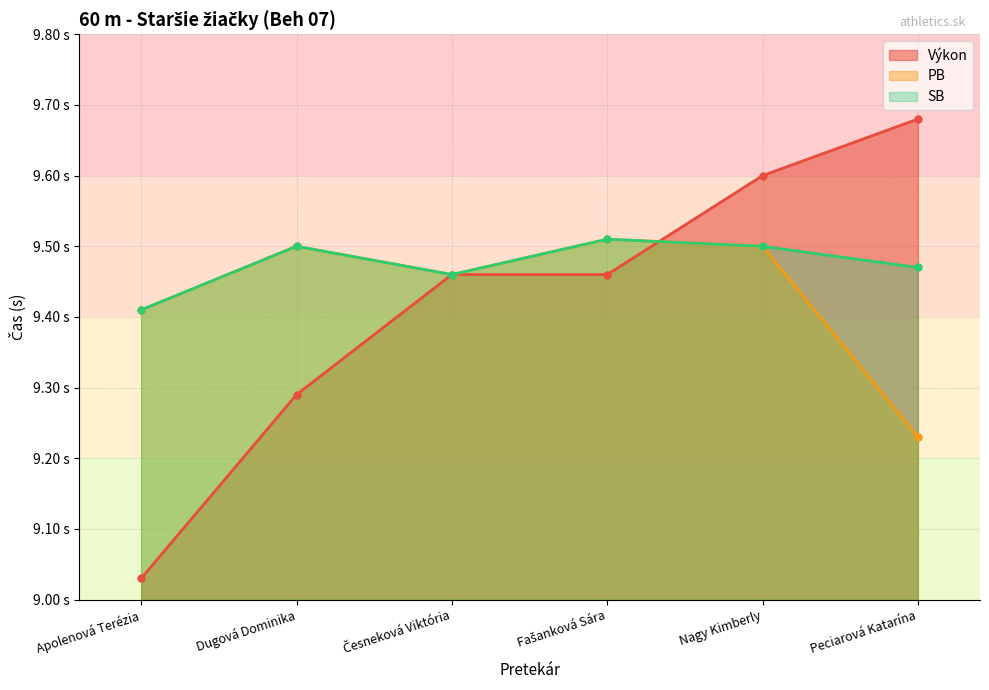

True or false: SB and PB intersect in this chart.

False